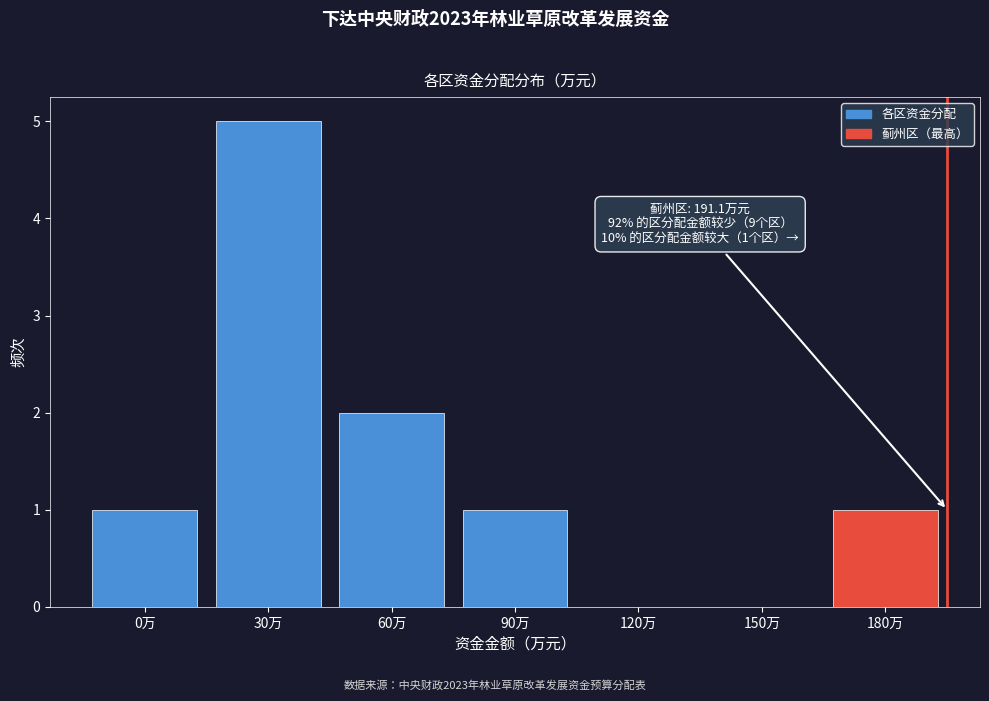

Reading left to right, transcribe all the data shown in this chart.

0万=1	30万=5	60万=2	90万=1	120万=0	150万=0	180万=1